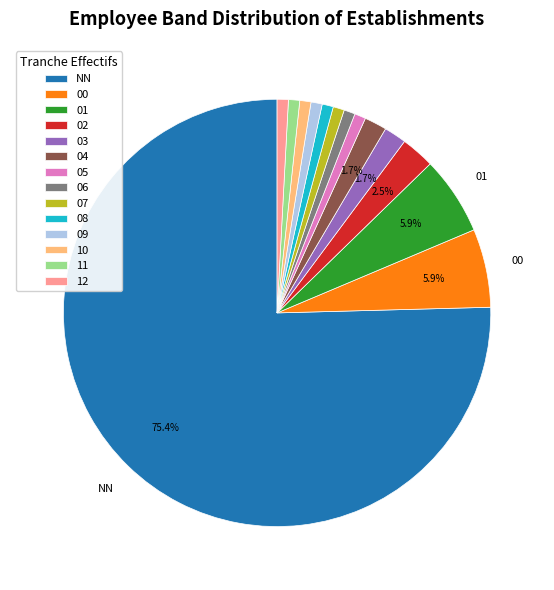

To the nearest percent, what portion does 03 represent?

2%